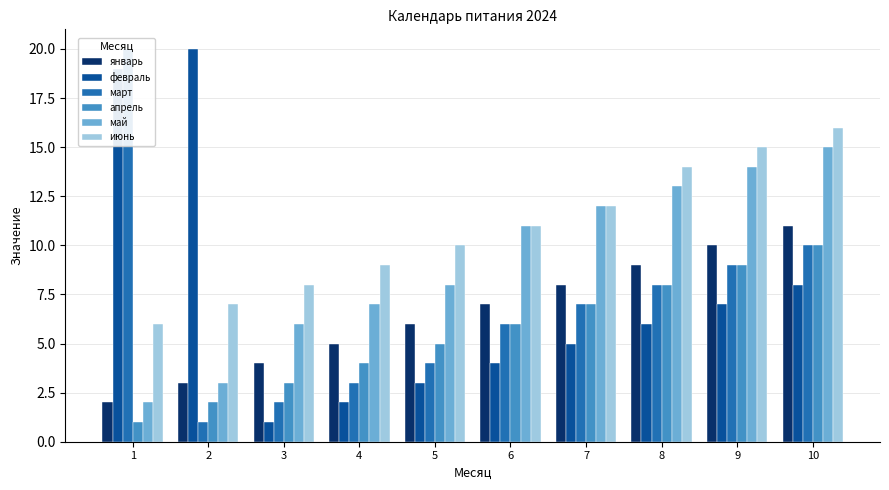

Reading left to right, extract all data points from this chart.

январь: 1=2	2=3	3=4	4=5	5=6	6=7	7=8	8=9	9=10	10=11
февраль: 1=19	2=20	3=1	4=2	5=3	6=4	7=5	8=6	9=7	10=8
март: 1=20	2=1	3=2	4=3	5=4	6=6	7=7	8=8	9=9	10=10
апрель: 1=1	2=2	3=3	4=4	5=5	6=6	7=7	8=8	9=9	10=10
май: 1=2	2=3	3=6	4=7	5=8	6=11	7=12	8=13	9=14	10=15
июнь: 1=6	2=7	3=8	4=9	5=10	6=11	7=12	8=14	9=15	10=16